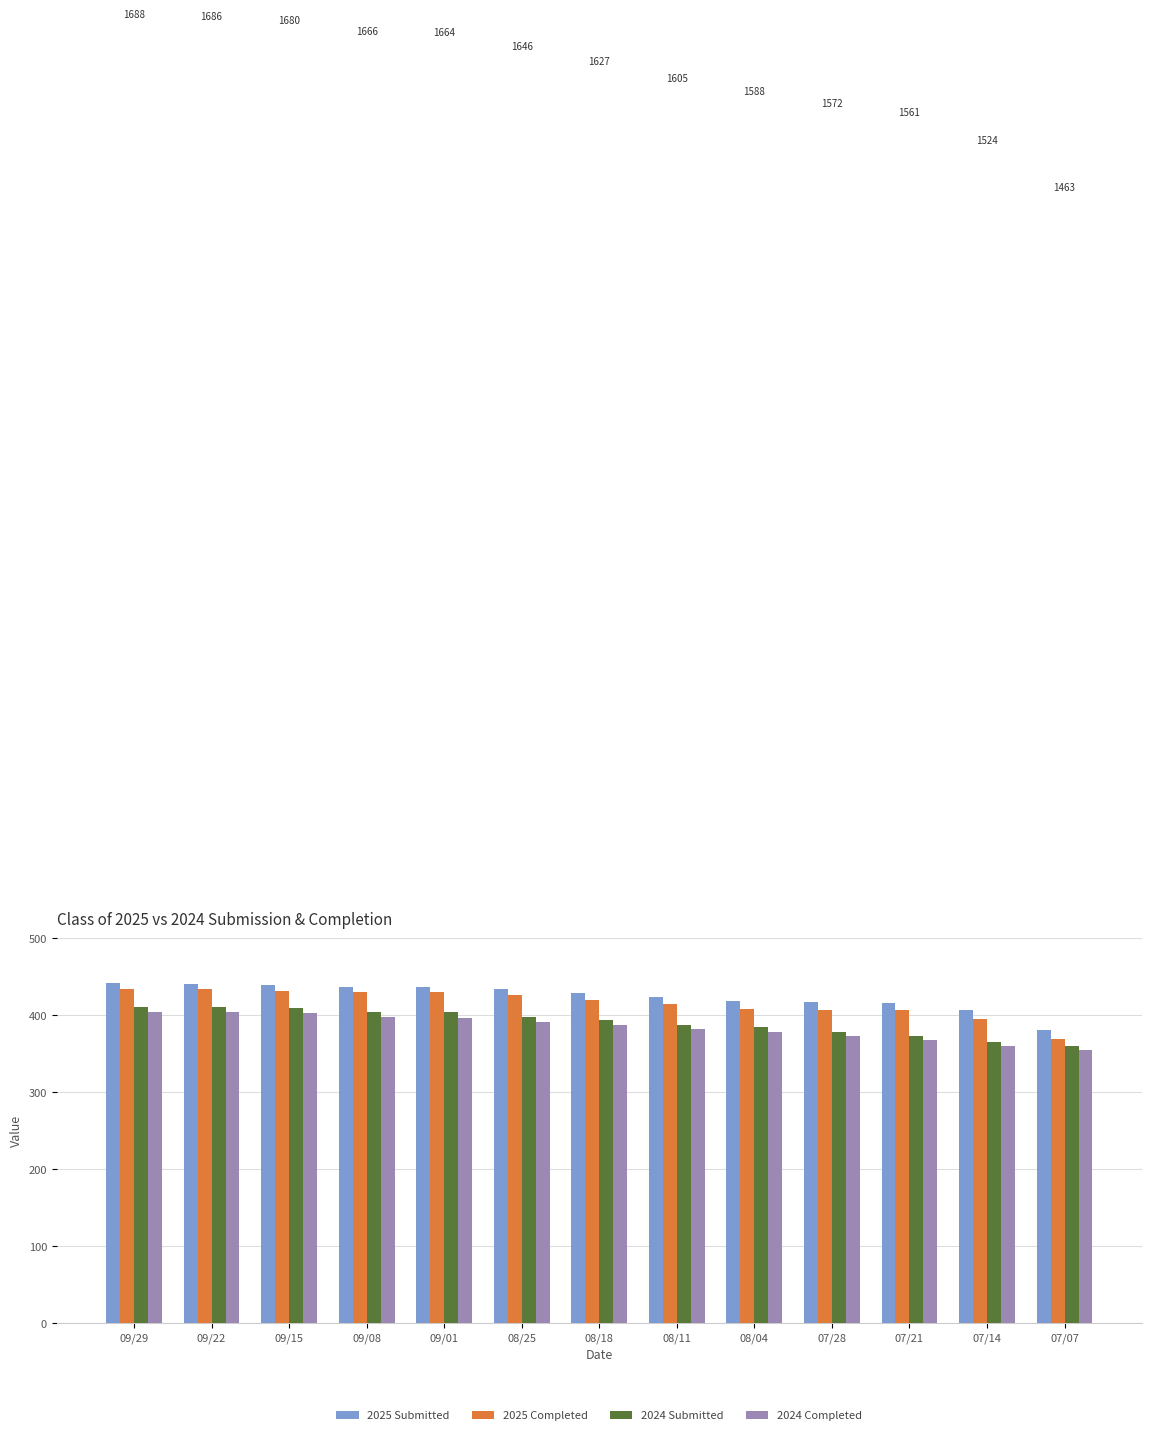

How many groups of bars are there?

13